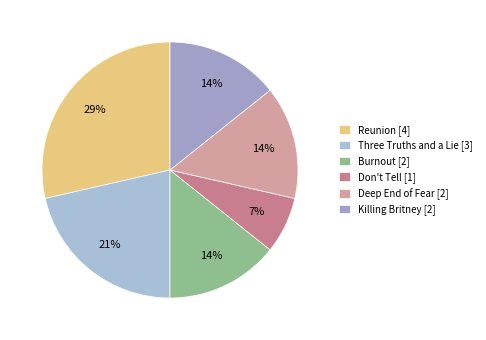

The Three Truths and a Lie slice represents 8% of the pie. True or false?

False